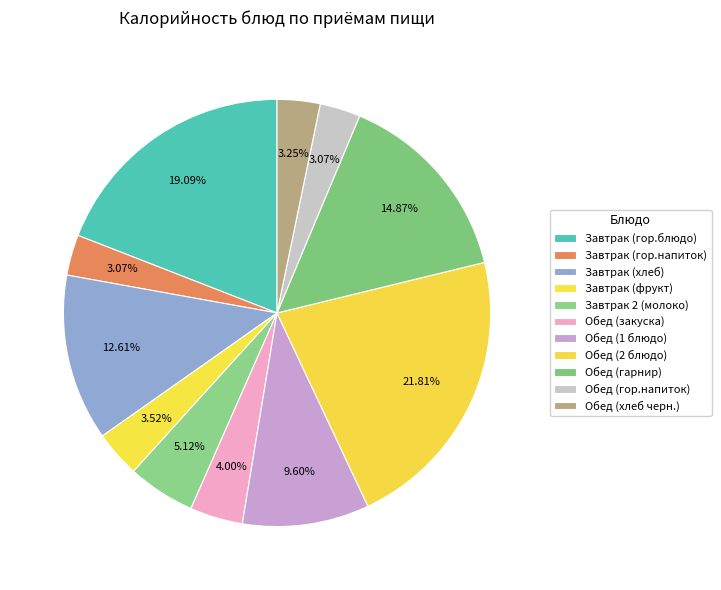

To the nearest percent, what portion does Завтрак 2 (молоко) represent?

5%